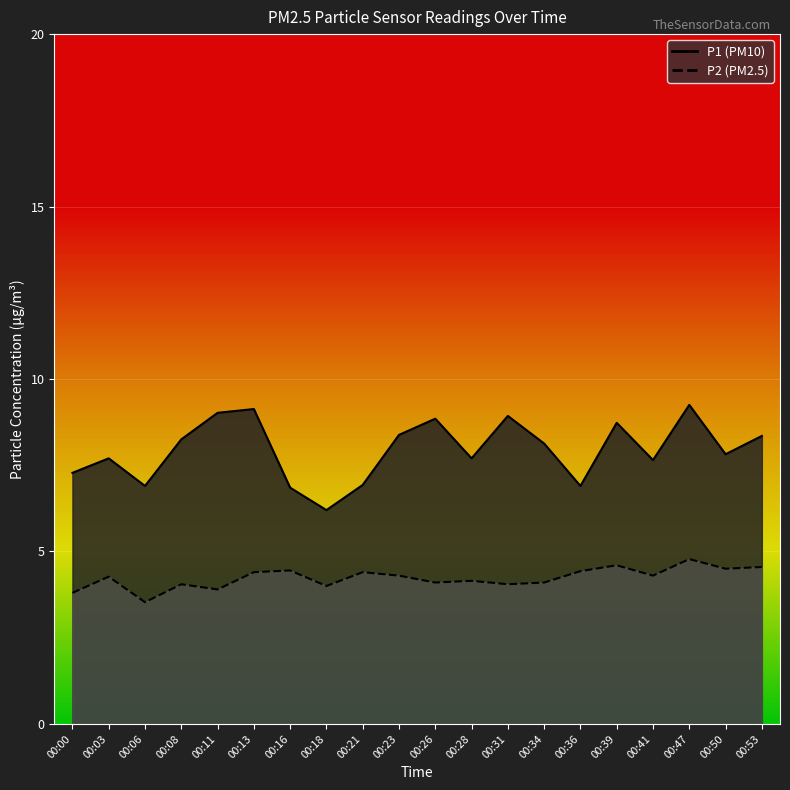

List the series in order of their peak value, highest first.

P1, P2